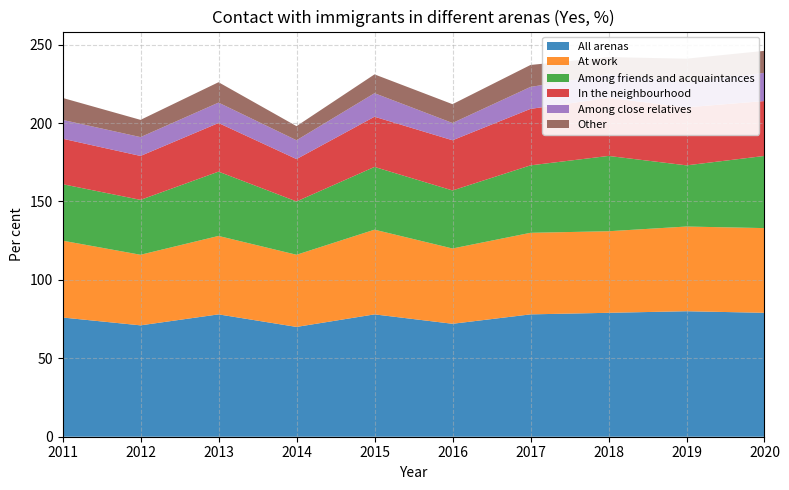

Reading left to right, what are all the values shown in this chart?

All arenas: 76	71	78	70	78	72	78	79	80	79
At work: 49	45	50	46	54	48	52	52	54	54
Among friends and acquaintances: 36	35	41	34	40	37	43	48	39	46
In the neighbourhood: 29	28	31	27	32	32	36	37	37	35
Among close relatives: 12	12	13	12	15	11	14	15	16	18
Other: 14	11	13	9	12	12	14	11	15	14